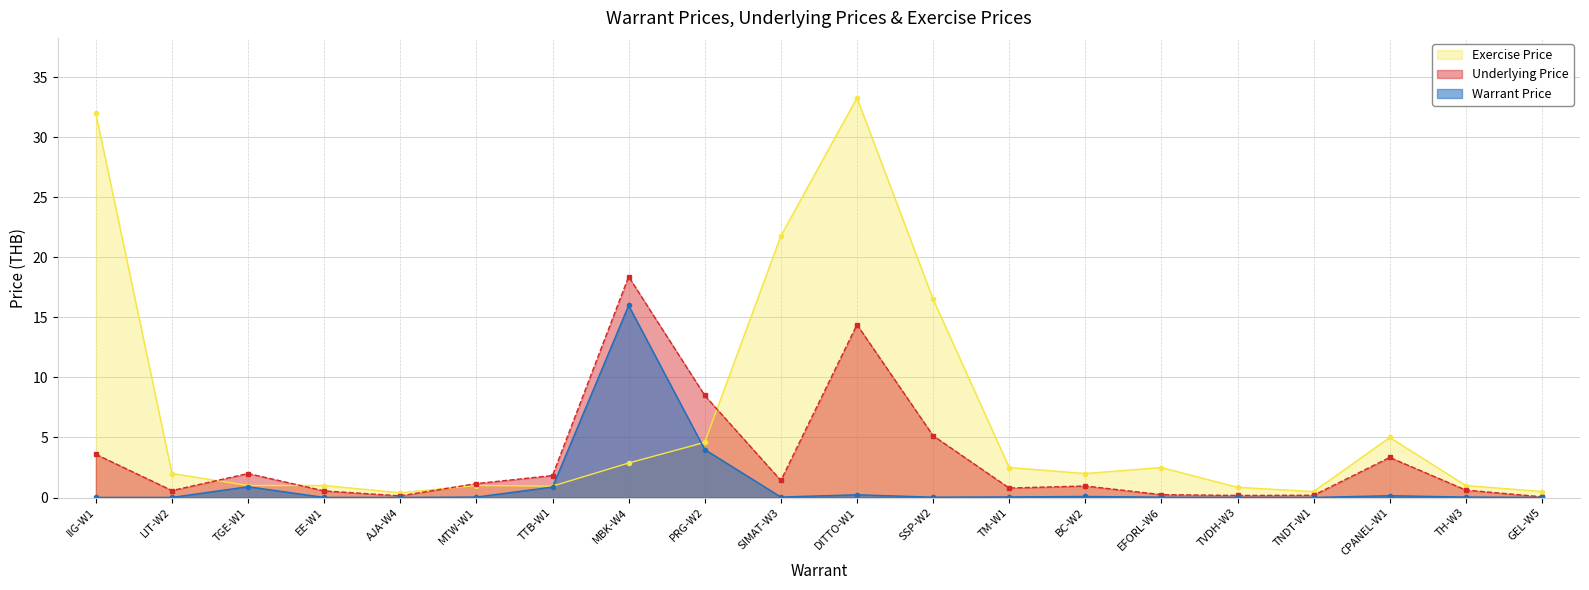

At which label does Exercise Price first exceed 2?

IIG-W1